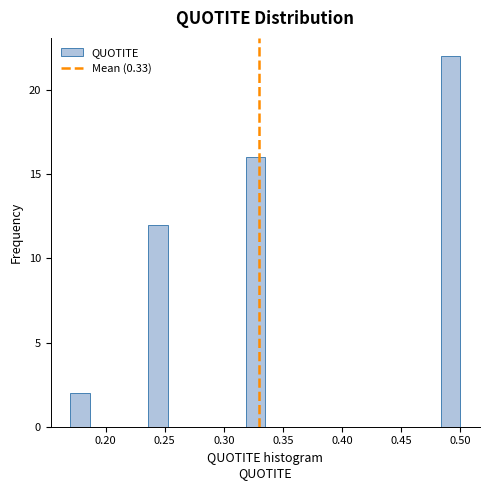

Read against the x-axis, roughly where is the centre of the tallest bar?

0.490